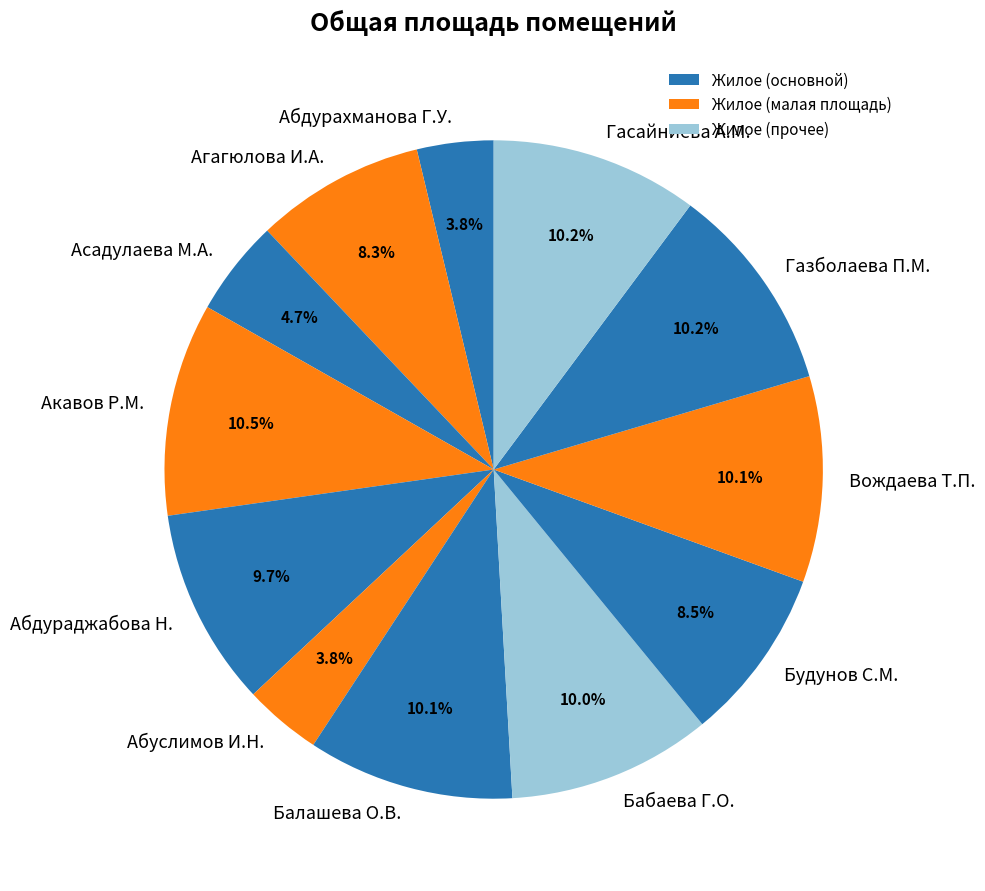

Between Бабаева Г.О. and Абуслимов И.Н., which is larger?

Бабаева Г.О.